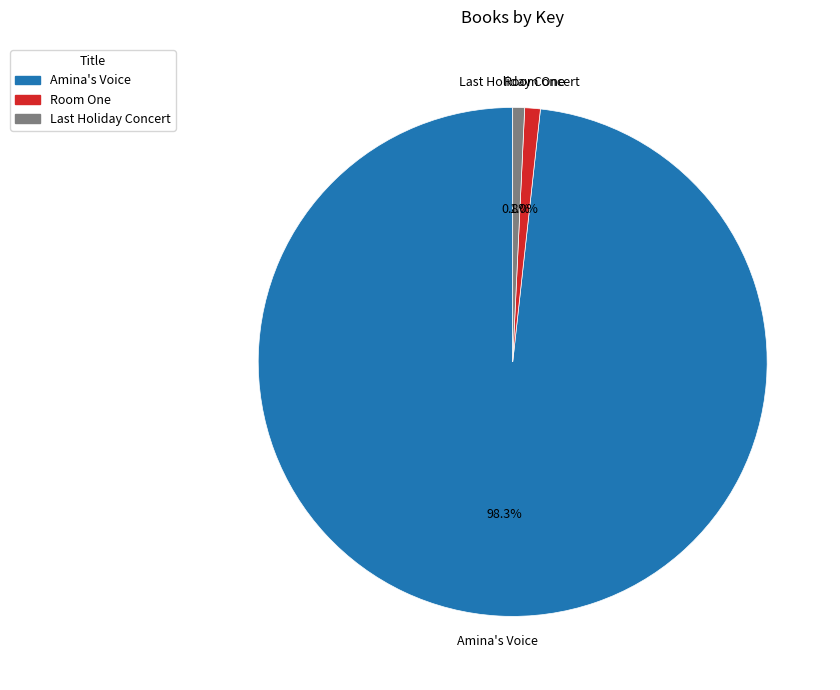

Count the number of slices in the pie.

3